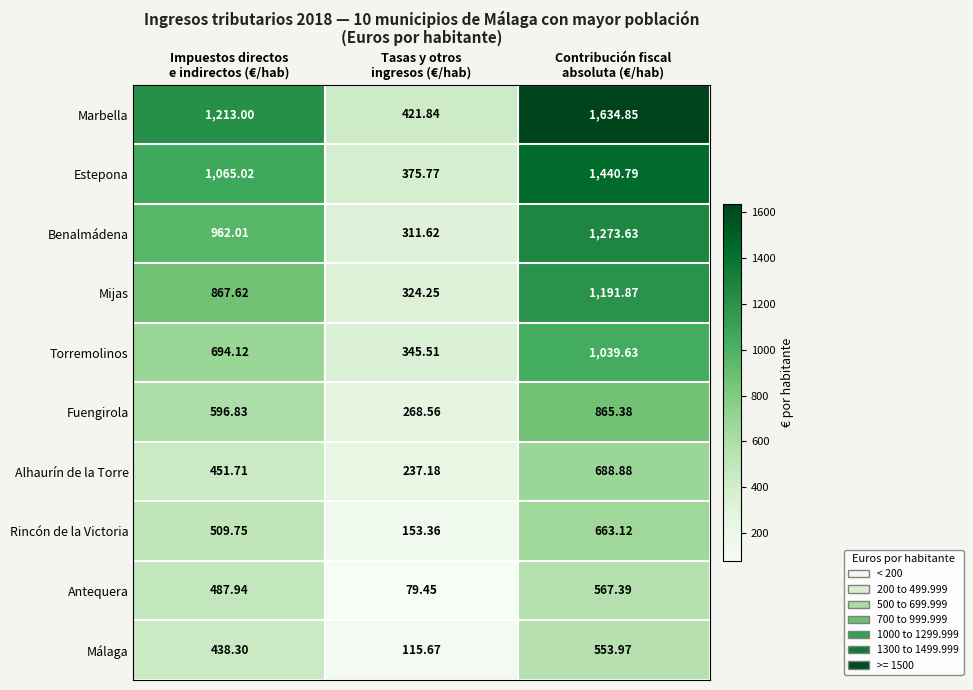

What is the difference between the highest and lowest values at Impuestos directos
e indirectos (€/hab)?

774.7